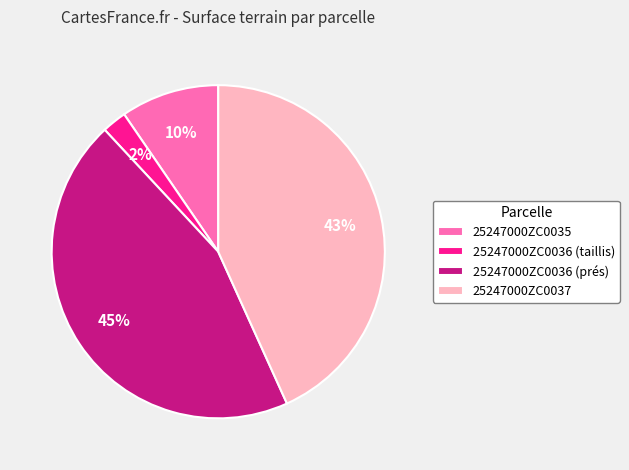

Rank the categories by value from highest to lowest.

25247000ZC0036 (prés), 25247000ZC0037, 25247000ZC0035, 25247000ZC0036 (taillis)